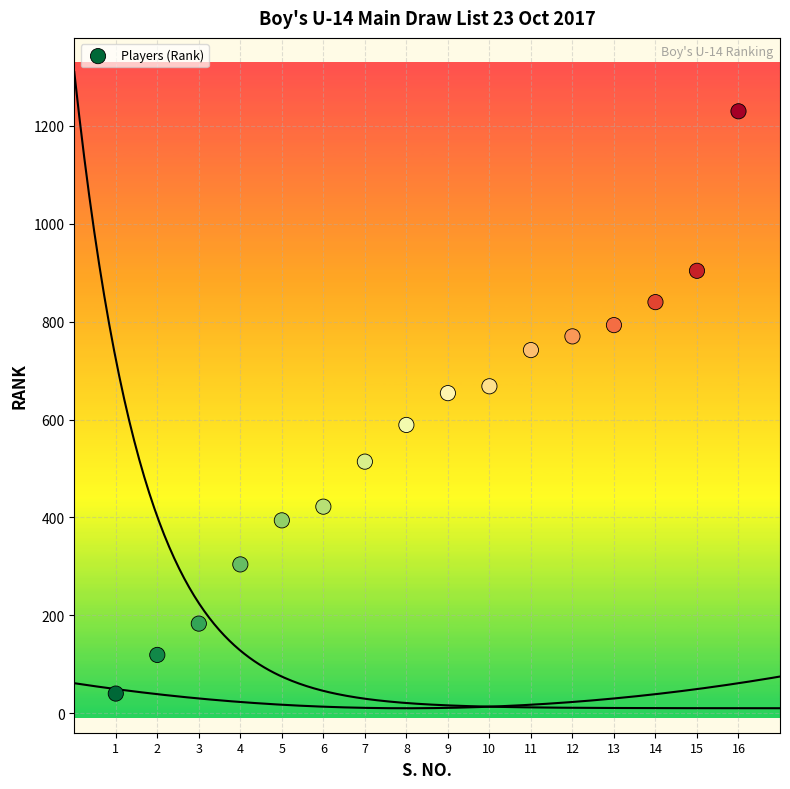

What is the range of Y values (max minus min)?

1190